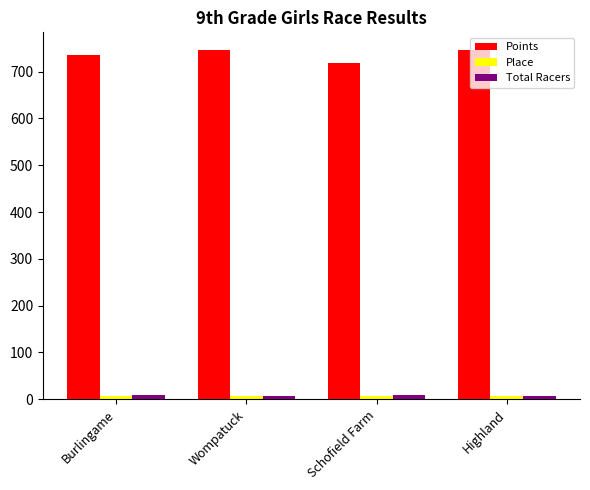

The value of Points at Highland is 746.7. True or false?

True